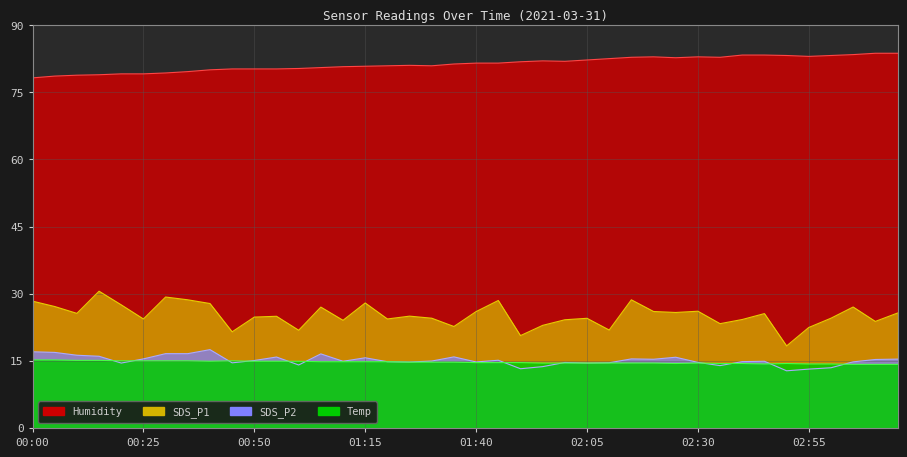

What is the difference between the maximum and minimum values in the Temp series?

1.0